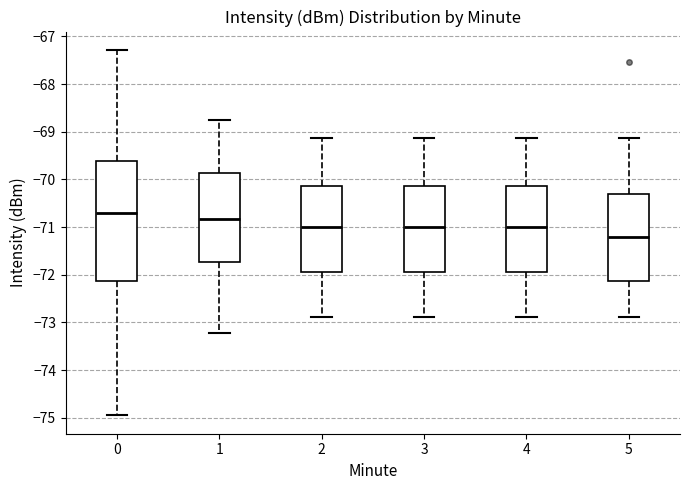

Where does the upper whisker of the box at x = 1 end on the y-axis? The values are not printed on the chart, so give them approximately, as read against the axis.

-68.7